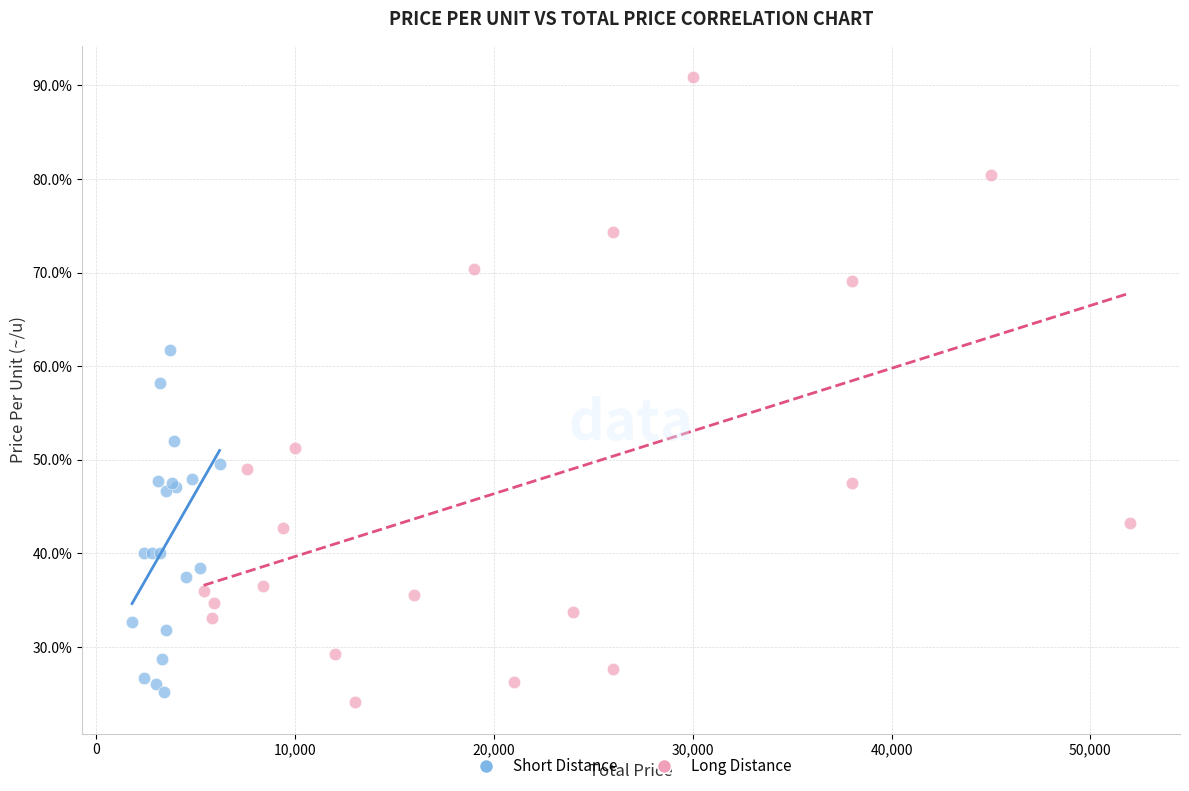

What are all the series names shown in the legend?

Short Distance, Long Distance